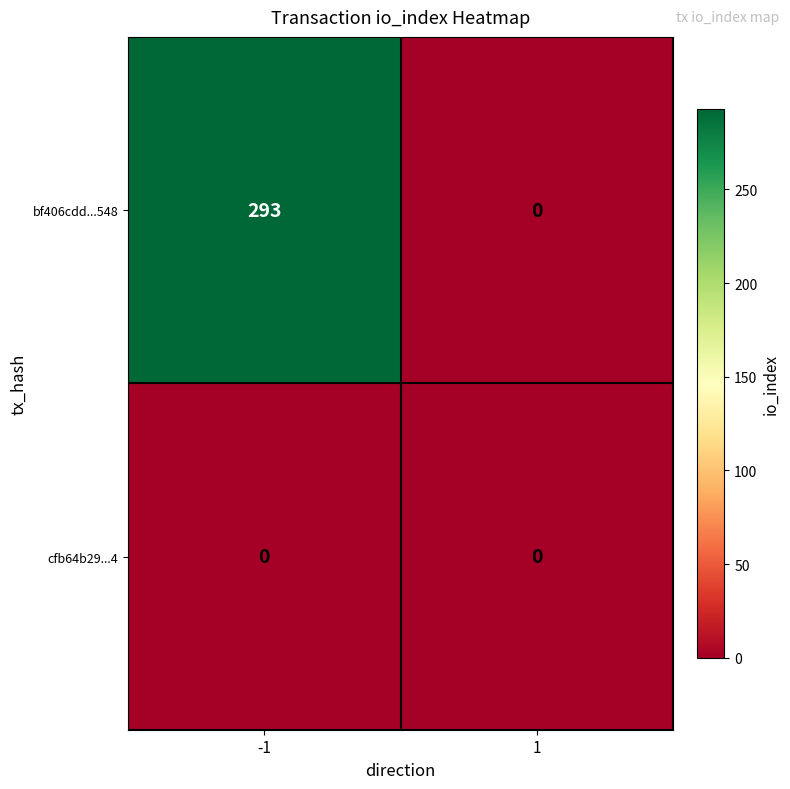

Rank the series by their maximum value, from highest to lowest.

bf406cdd...548, cfb64b29...4